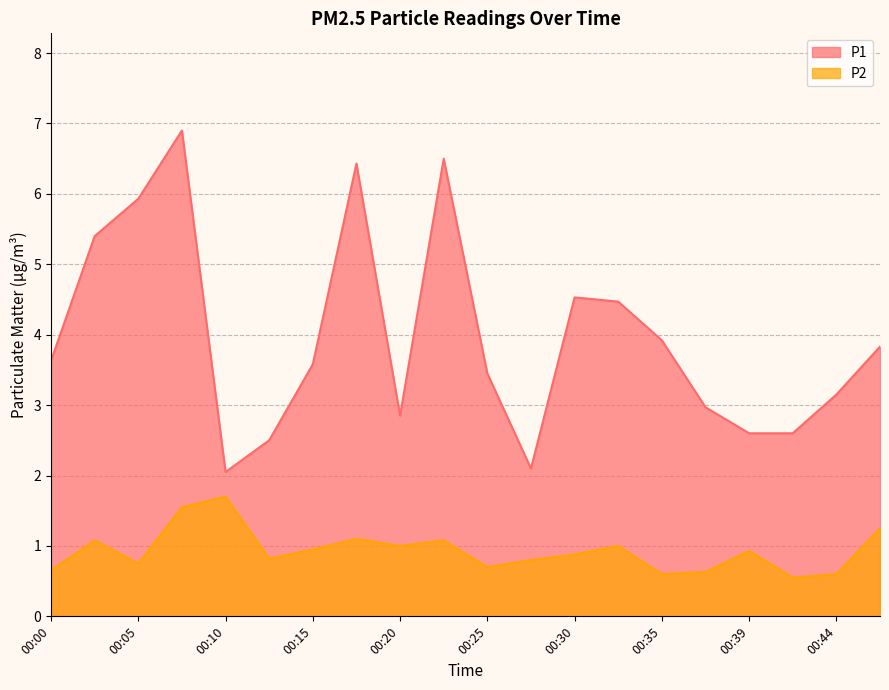

Is the value of P2 at 00:03 greater than the value of P1 at 00:17?

No